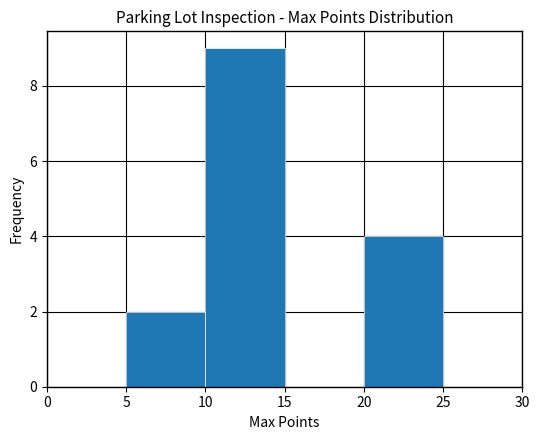

Over which range of the x-axis is the bar tallest?

10 to 15